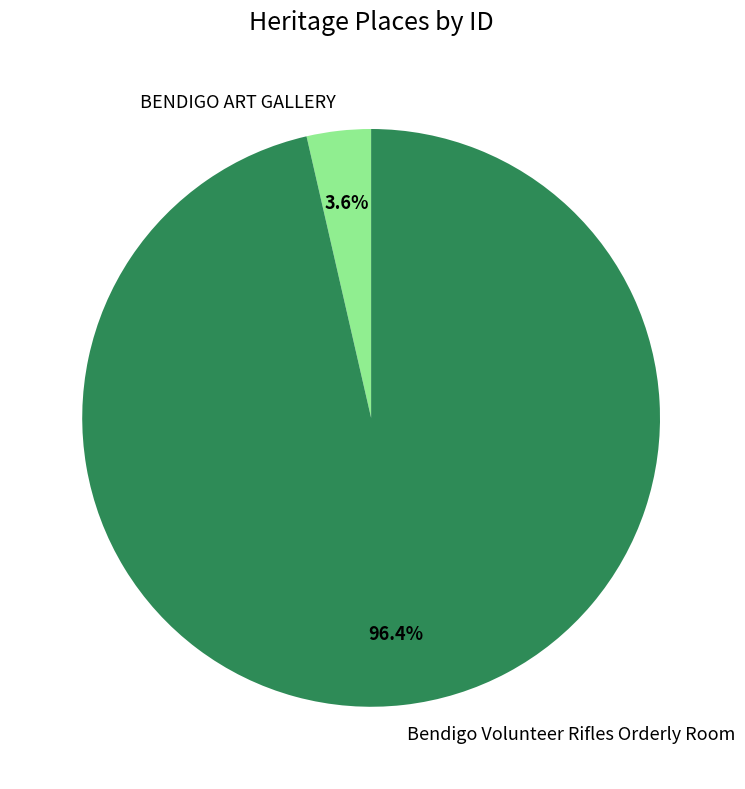

Between Bendigo Volunteer Rifles Orderly Room and BENDIGO ART GALLERY, which is larger?

Bendigo Volunteer Rifles Orderly Room